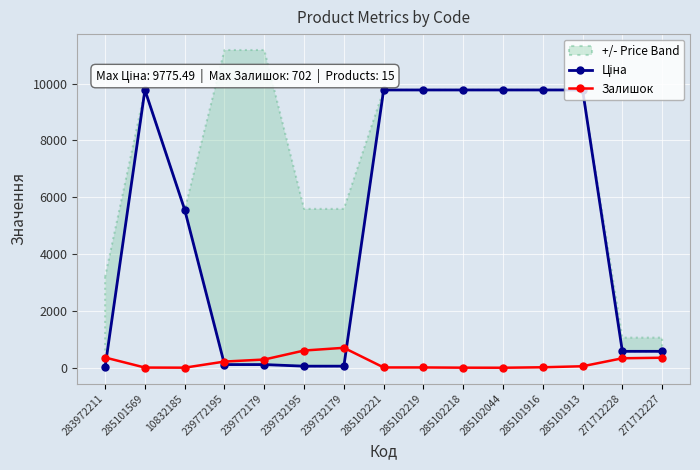

True or false: Ціна has more than 2 points higher than both neighbors.

False